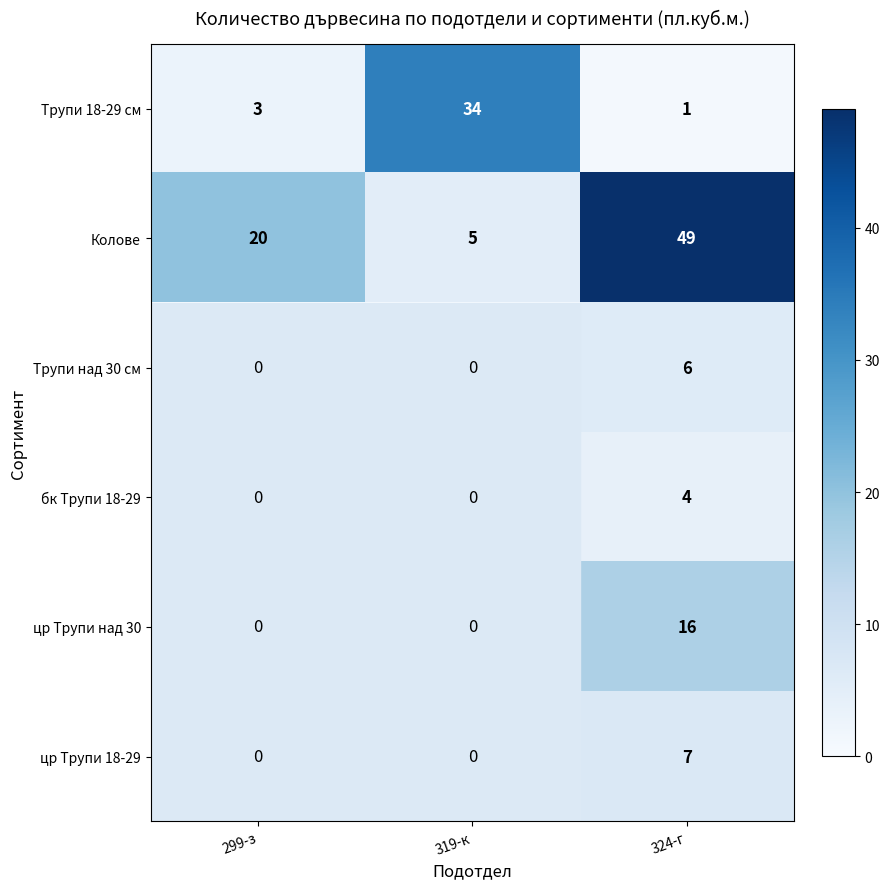

What is the spread (max minus min) of values at 319-к?

34